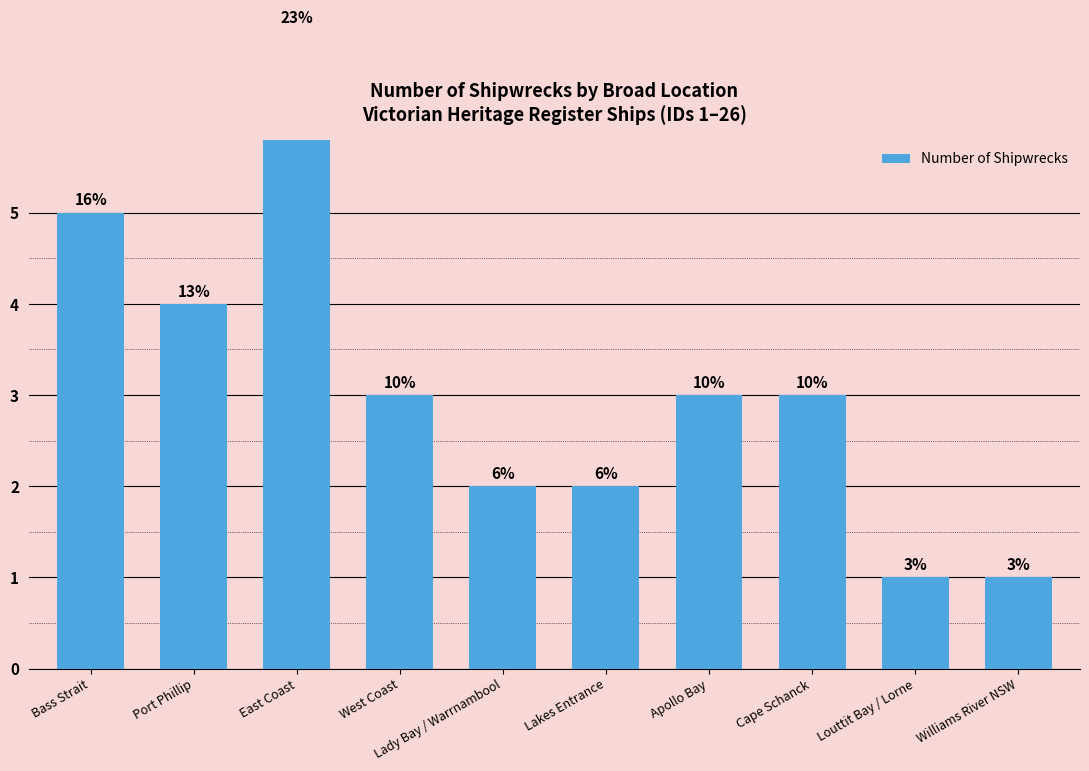

How many values are between 2 and 4?

6